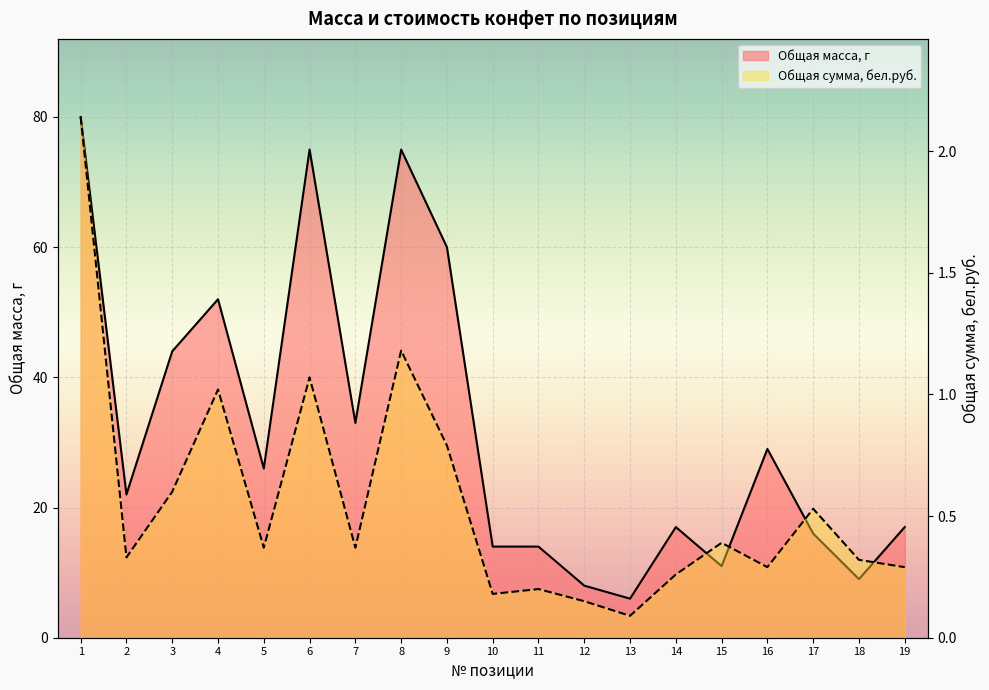

At which label does Общая масса, г first exceed 22?

1